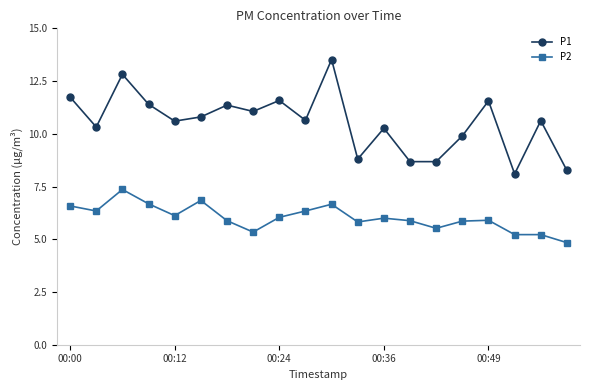

At how many categories does at least one series exceed 8?

20